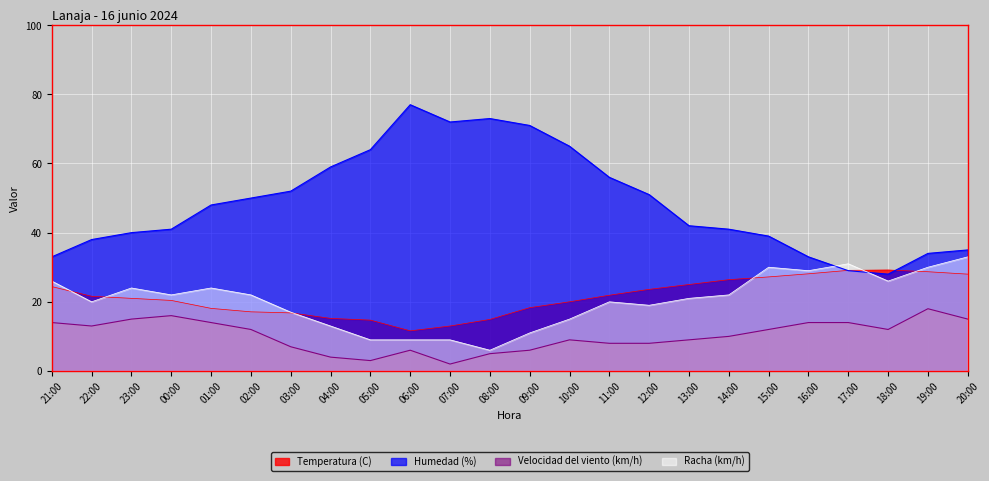

Is the value of Humedad (%) at 03:00 greater than the value of Velocidad del viento (km/h) at 14:00?

Yes